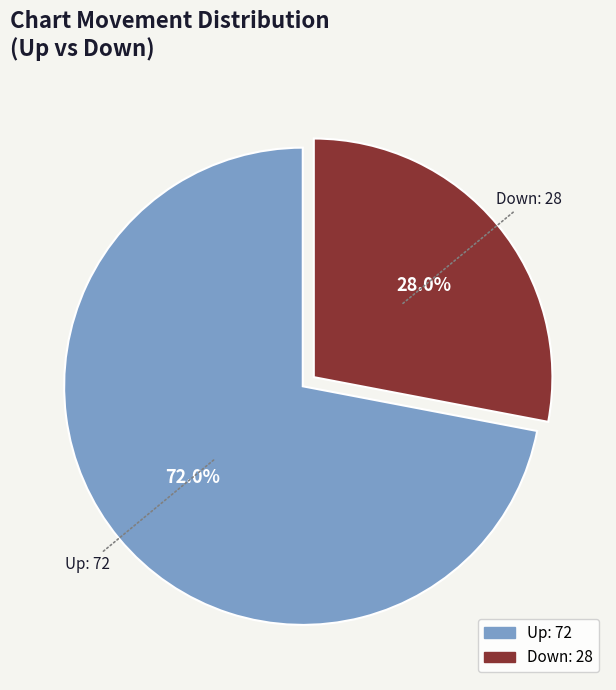

The Down slice represents 28% of the pie. True or false?

True